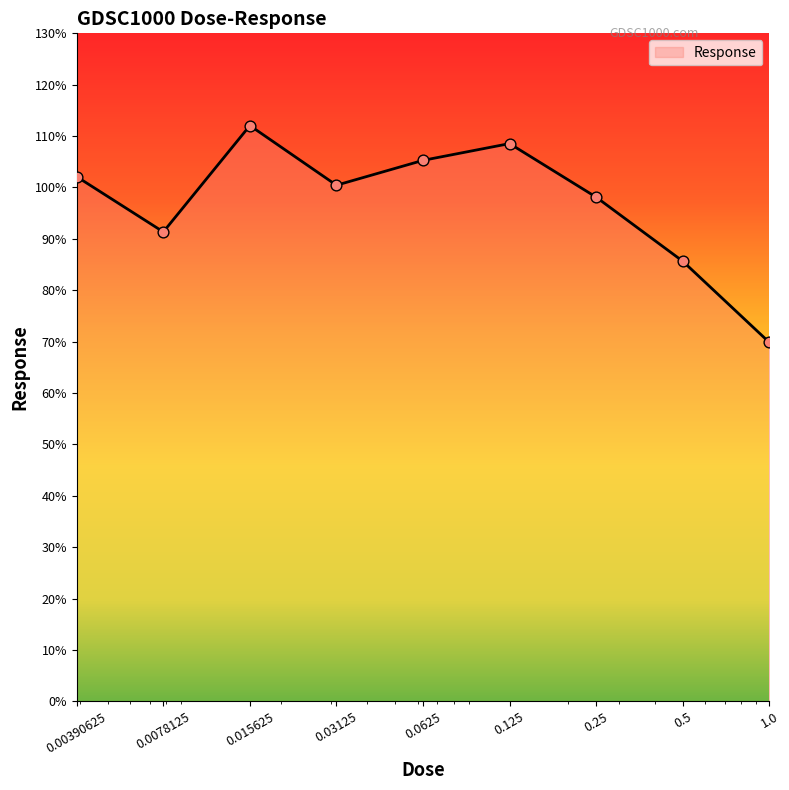

What is the difference between the maximum and minimum values?

42.2